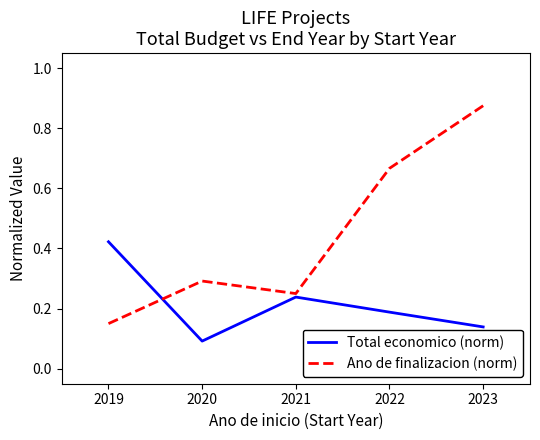

Which series has the widest spread of values?

Ano de finalizacion (norm)